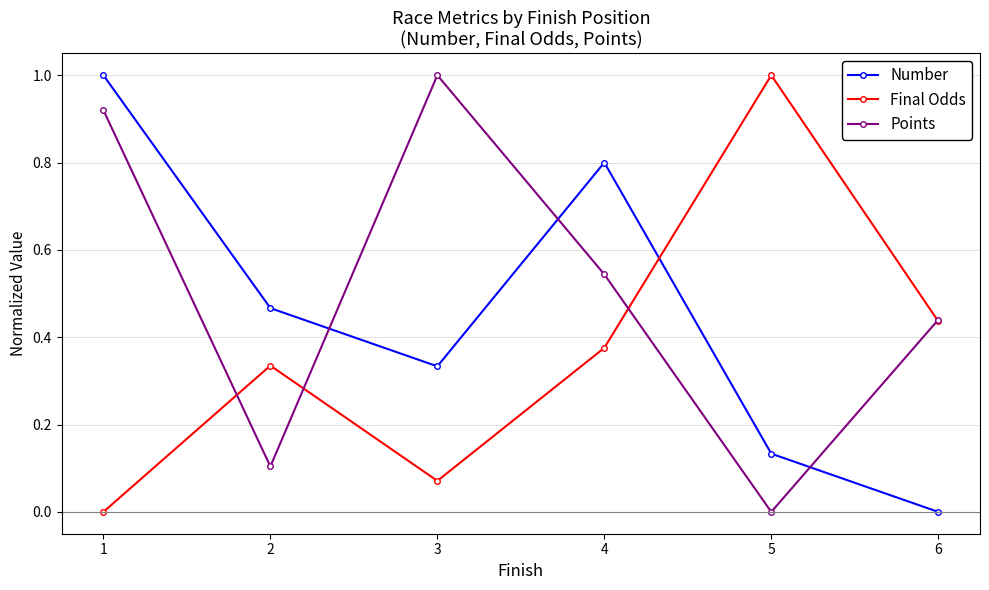

How many intersections are there between Points and Number?

3